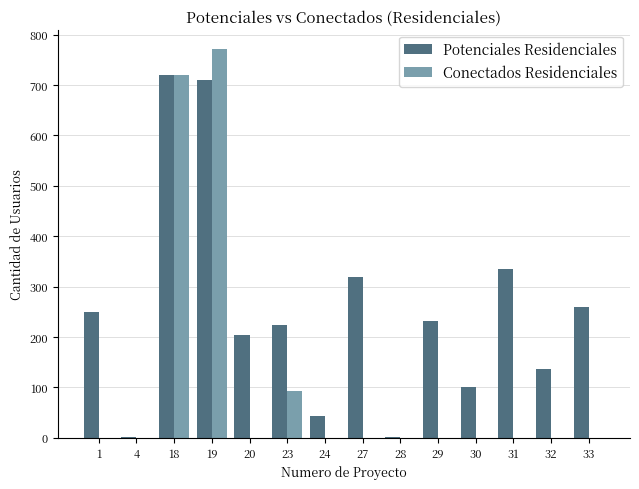

At which category is the sum across all series the highest?

19